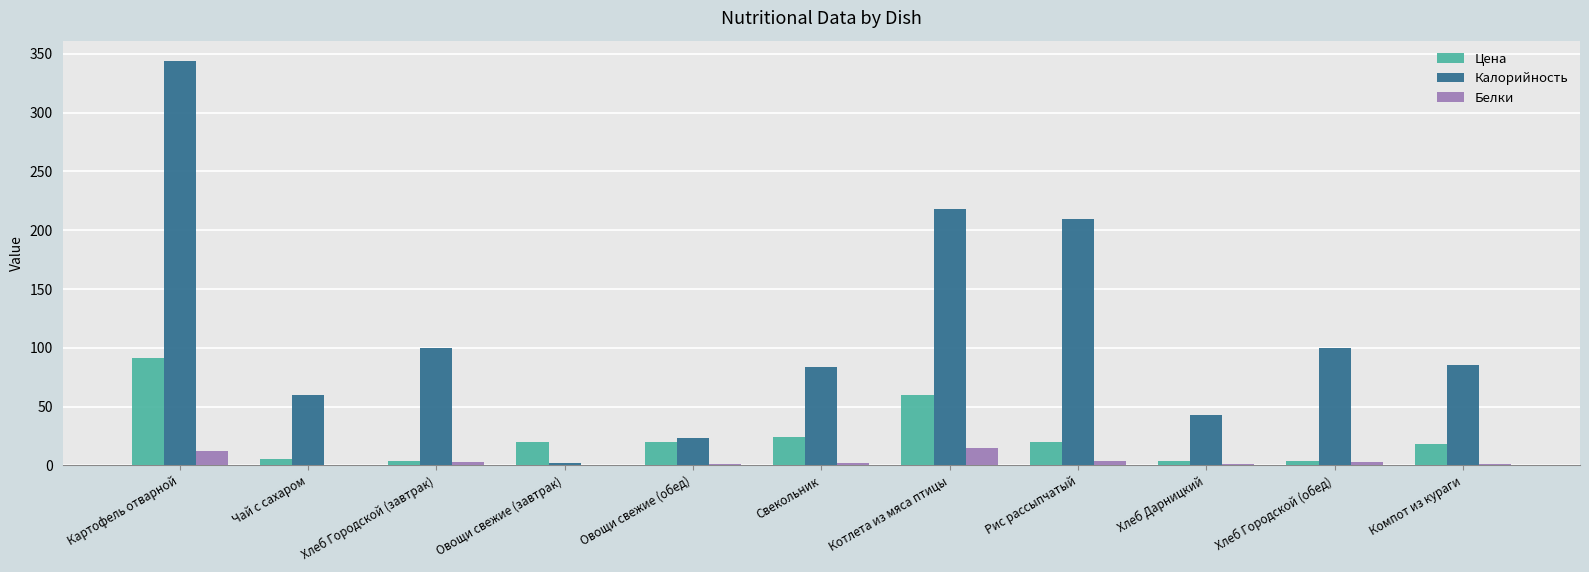

Is the value of Белки at Рис рассыпчатый greater than the value of Цена at Компот из кураги?

No